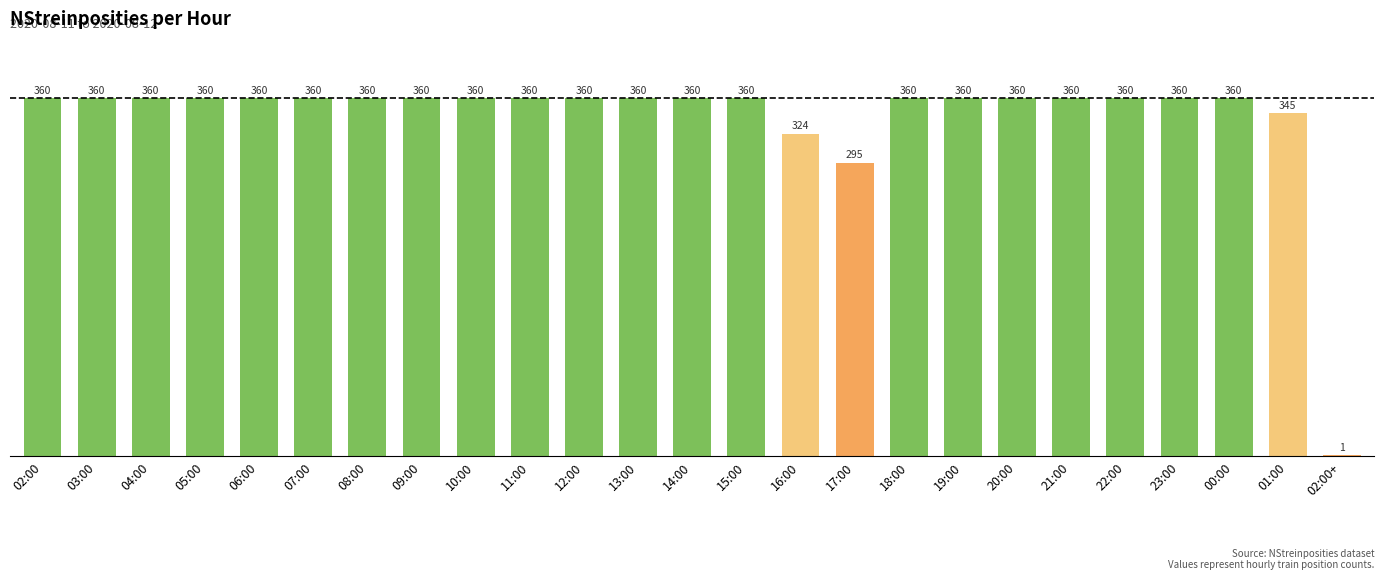

The value at 22:00 is 76. True or false?

False